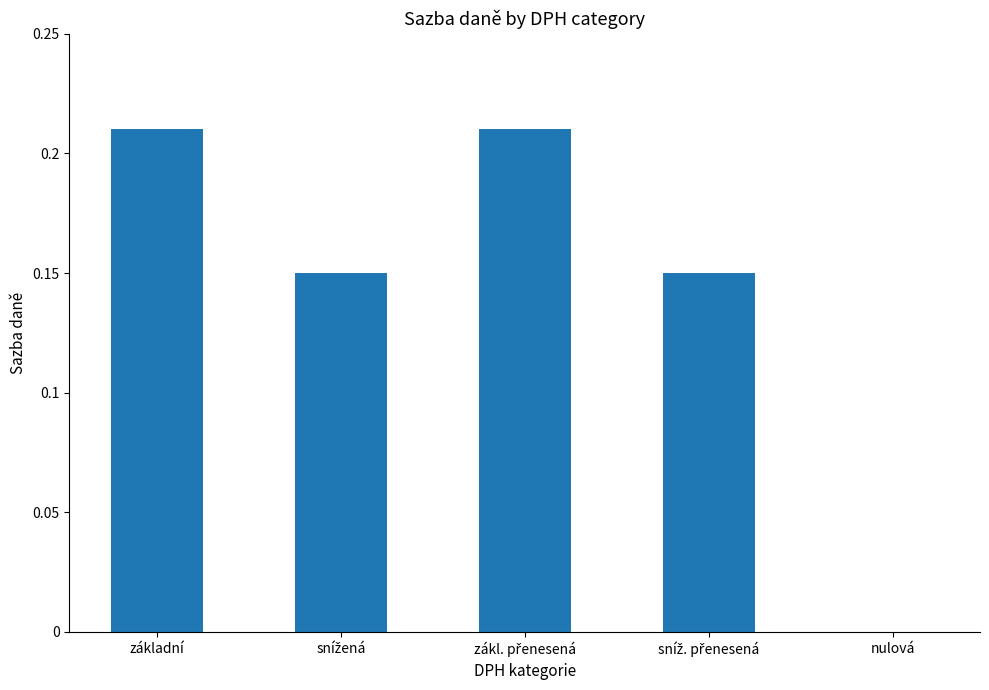

What is the sum of all values?

0.7